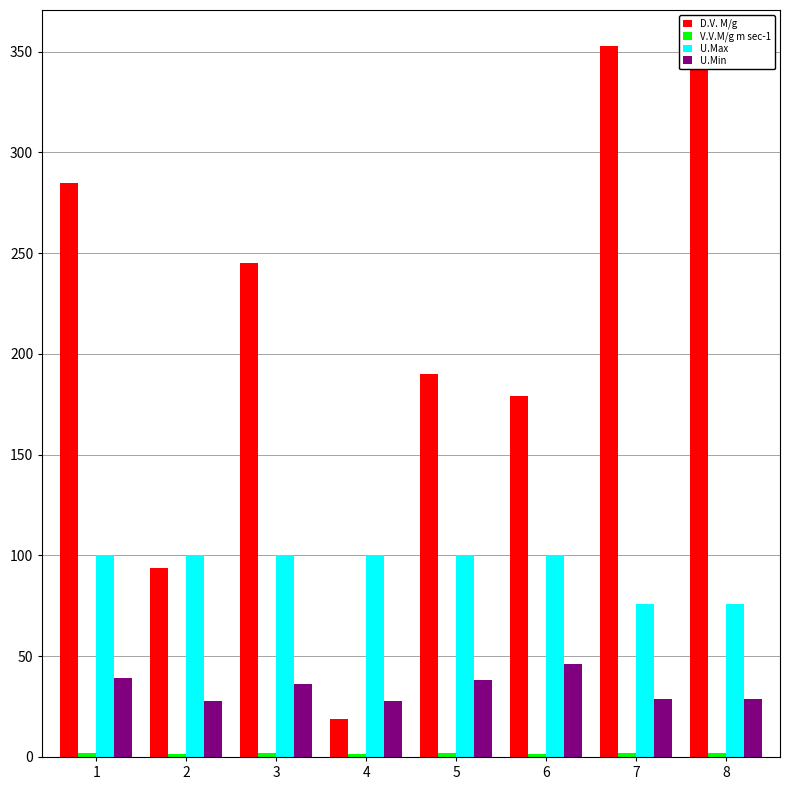

How many bars are there in each group?

4